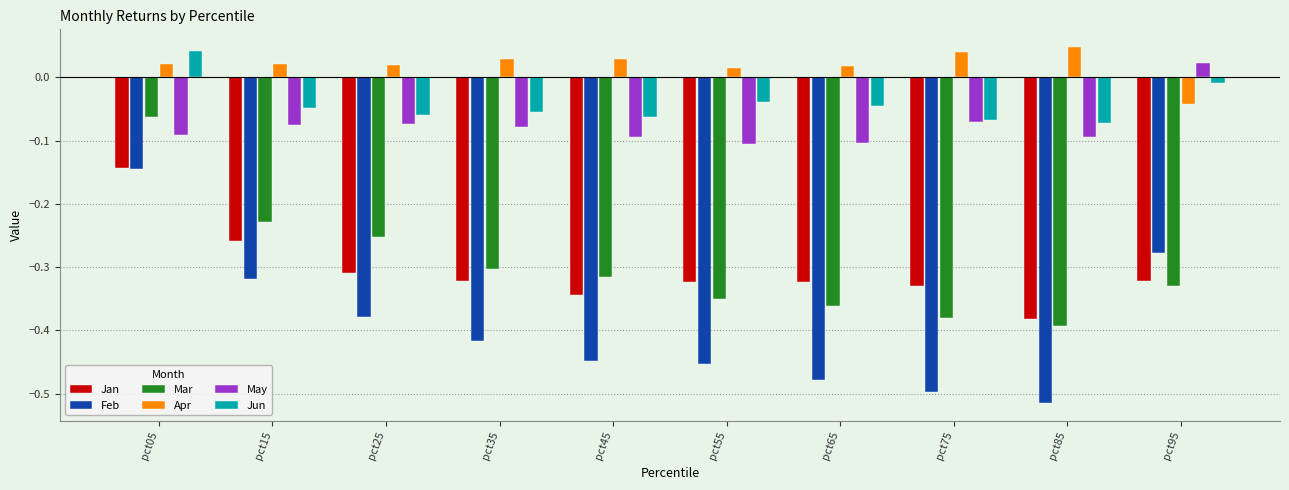

Which series has the largest total across all categories?

Apr